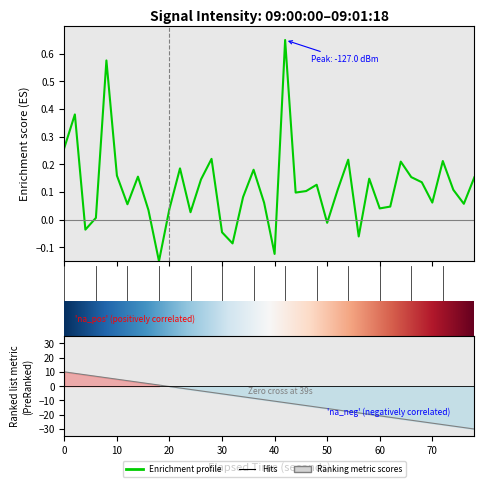

What is the maximum value shown in the chart?

0.7